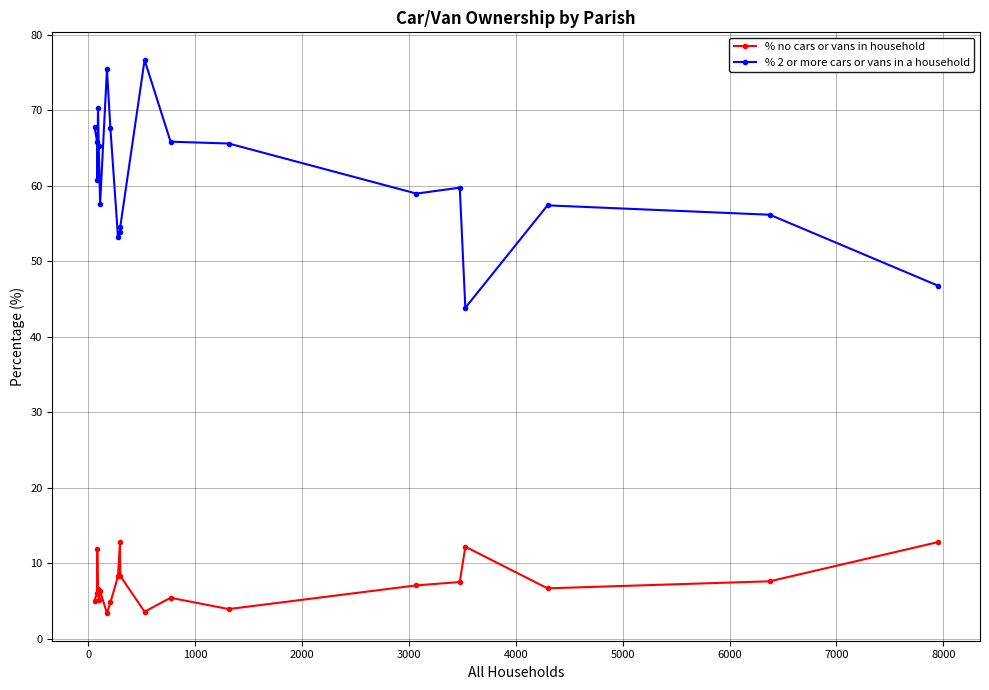

What is the minimum value shown in the chart?

3.4